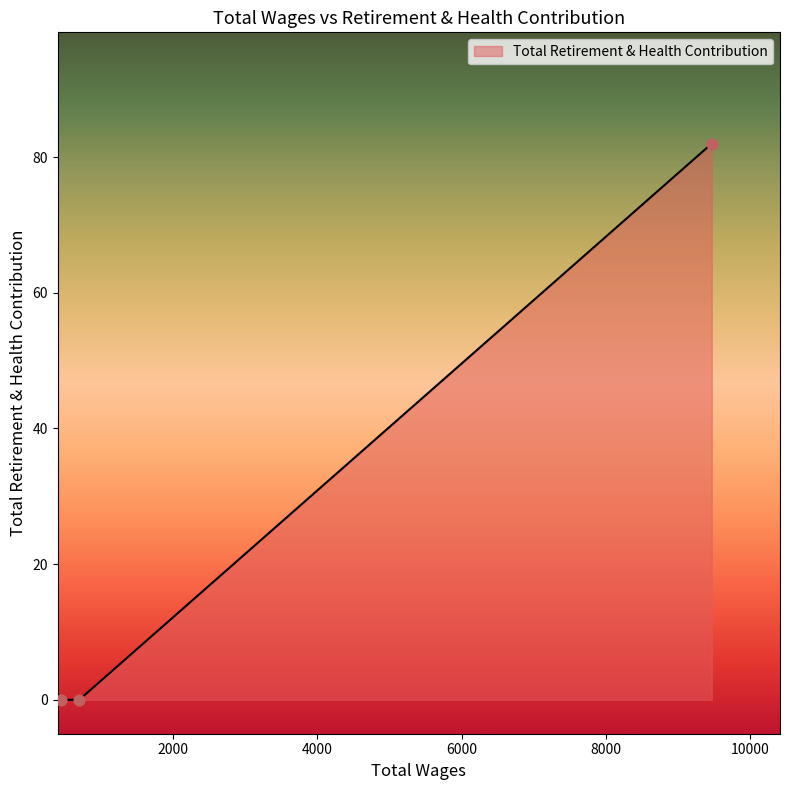

Which has a higher value, 442.0 or 696.0?

442.0